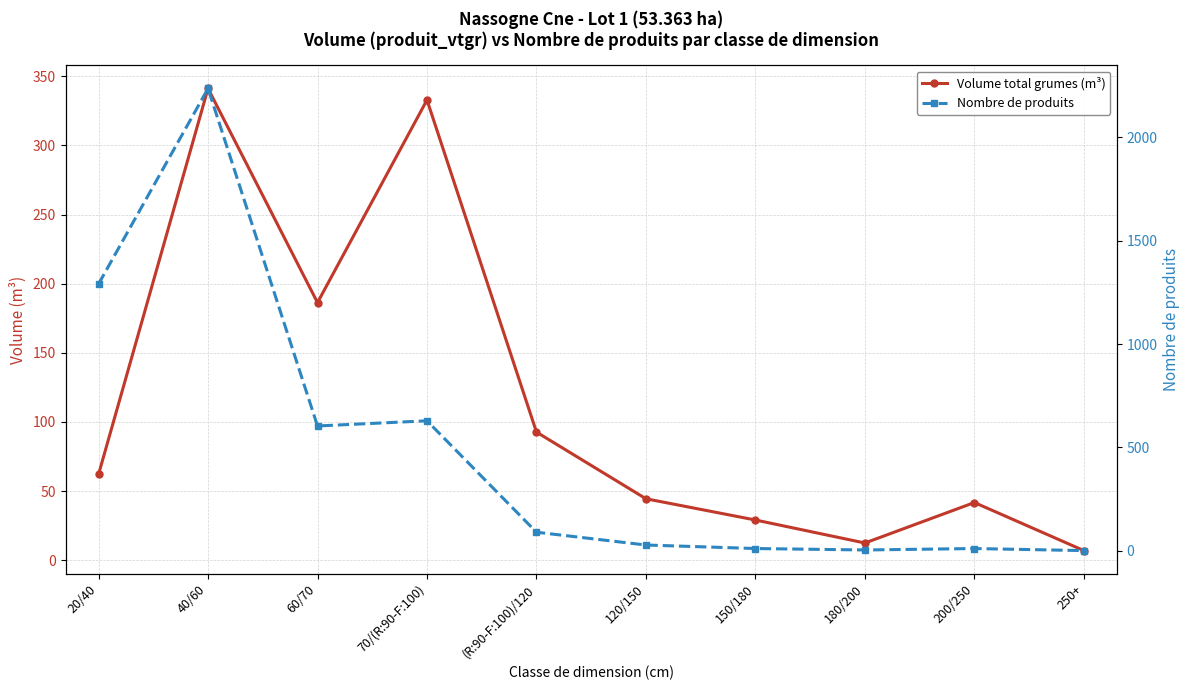

In Volume total grumes (m³), how many points are lower than both neighbors (excluding endpoints)?

2